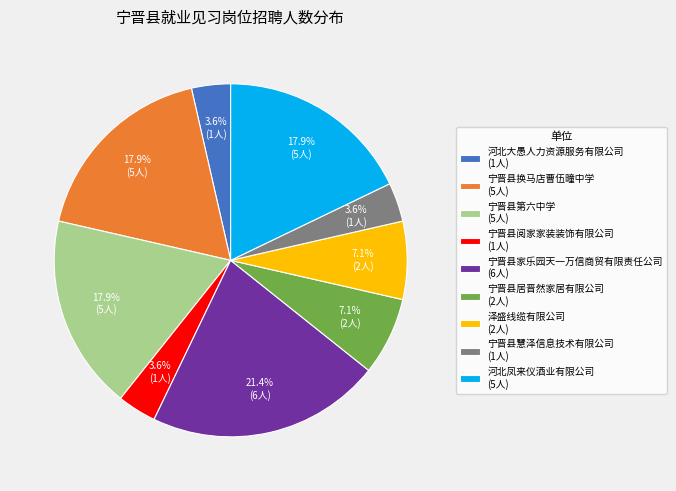

Which category has the biggest portion of the pie?

宁晋县家乐园天一万信商贸有限责任公司